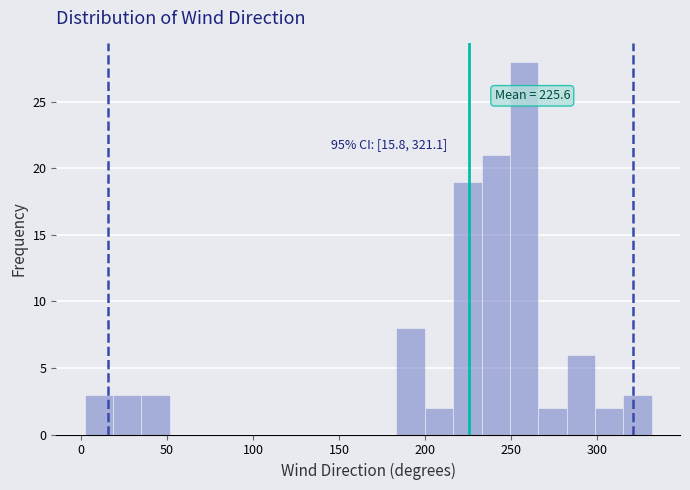

Read against the x-axis, roughly where is the centre of the tallest bar?

260